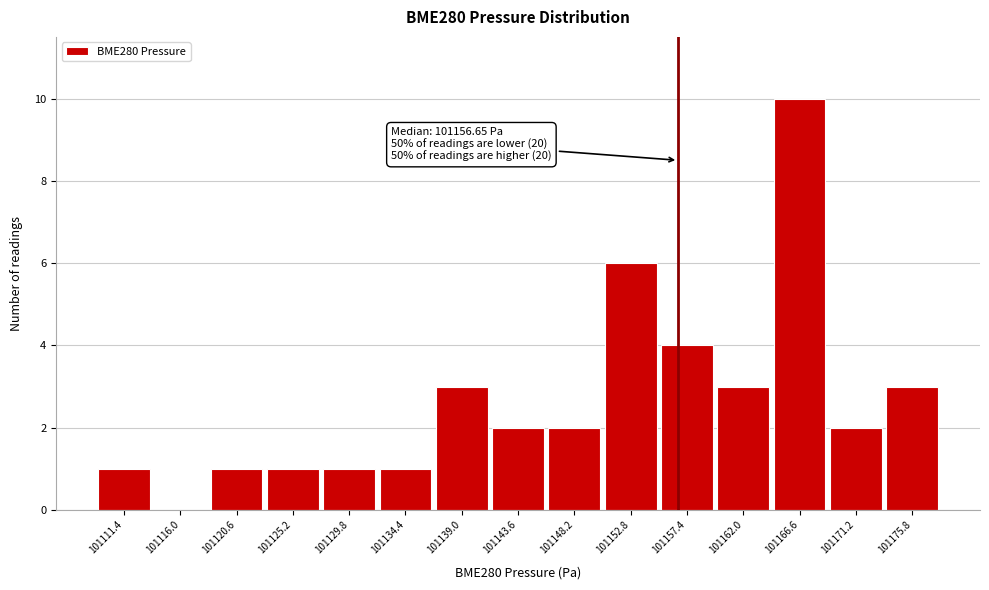

Over which range of the x-axis is the bar tallest?

101164.5 to 101169.0